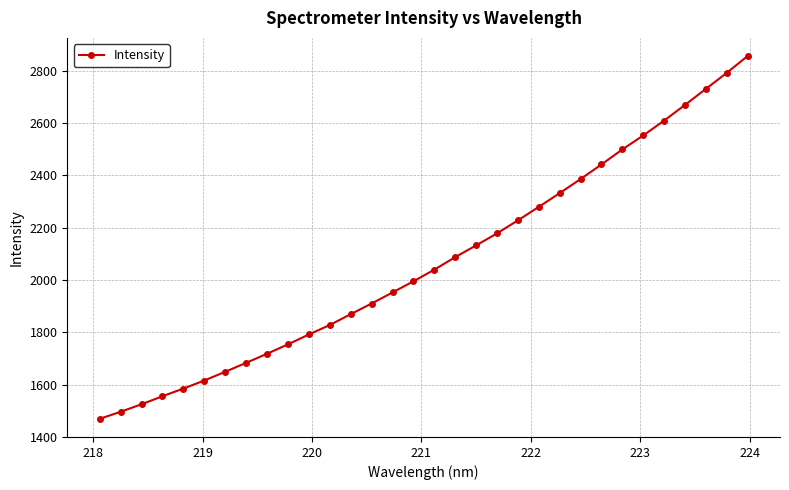

What is the value of the 29th point from the left?

2669.8